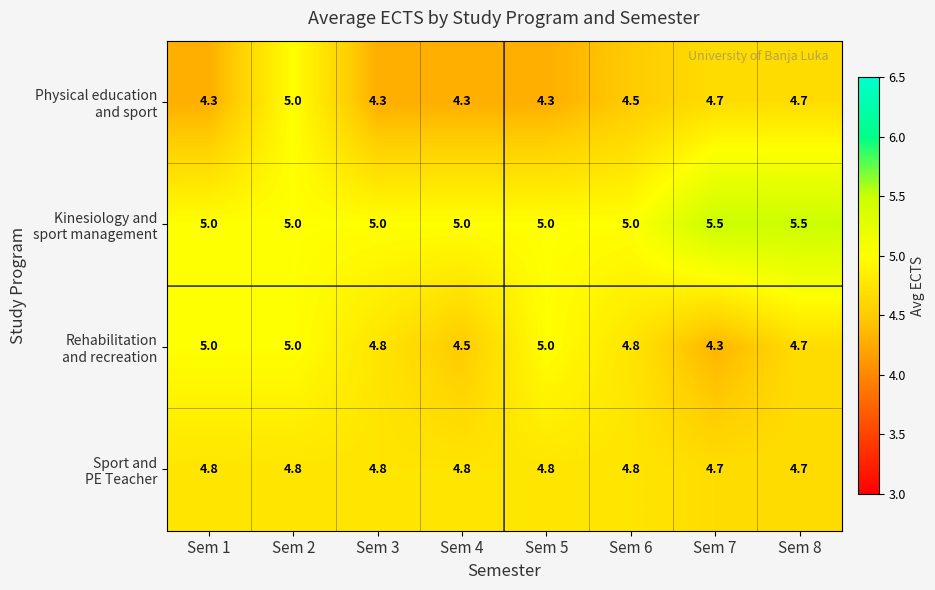

What is the minimum value shown in the chart?

4.3